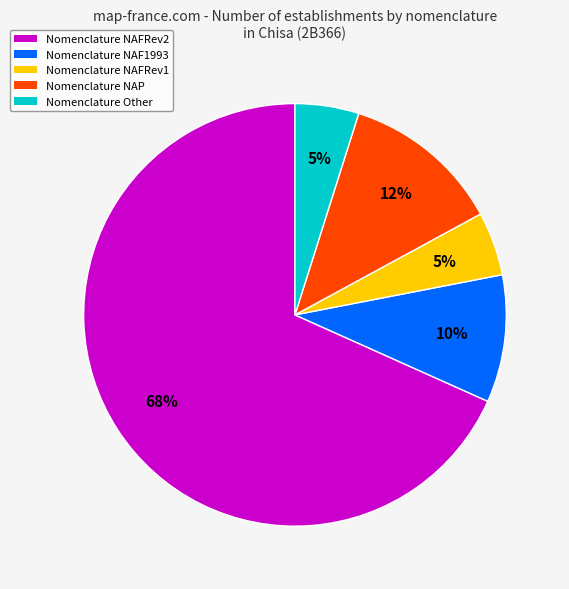

Is there any slice that represents more than half of the pie?

Yes